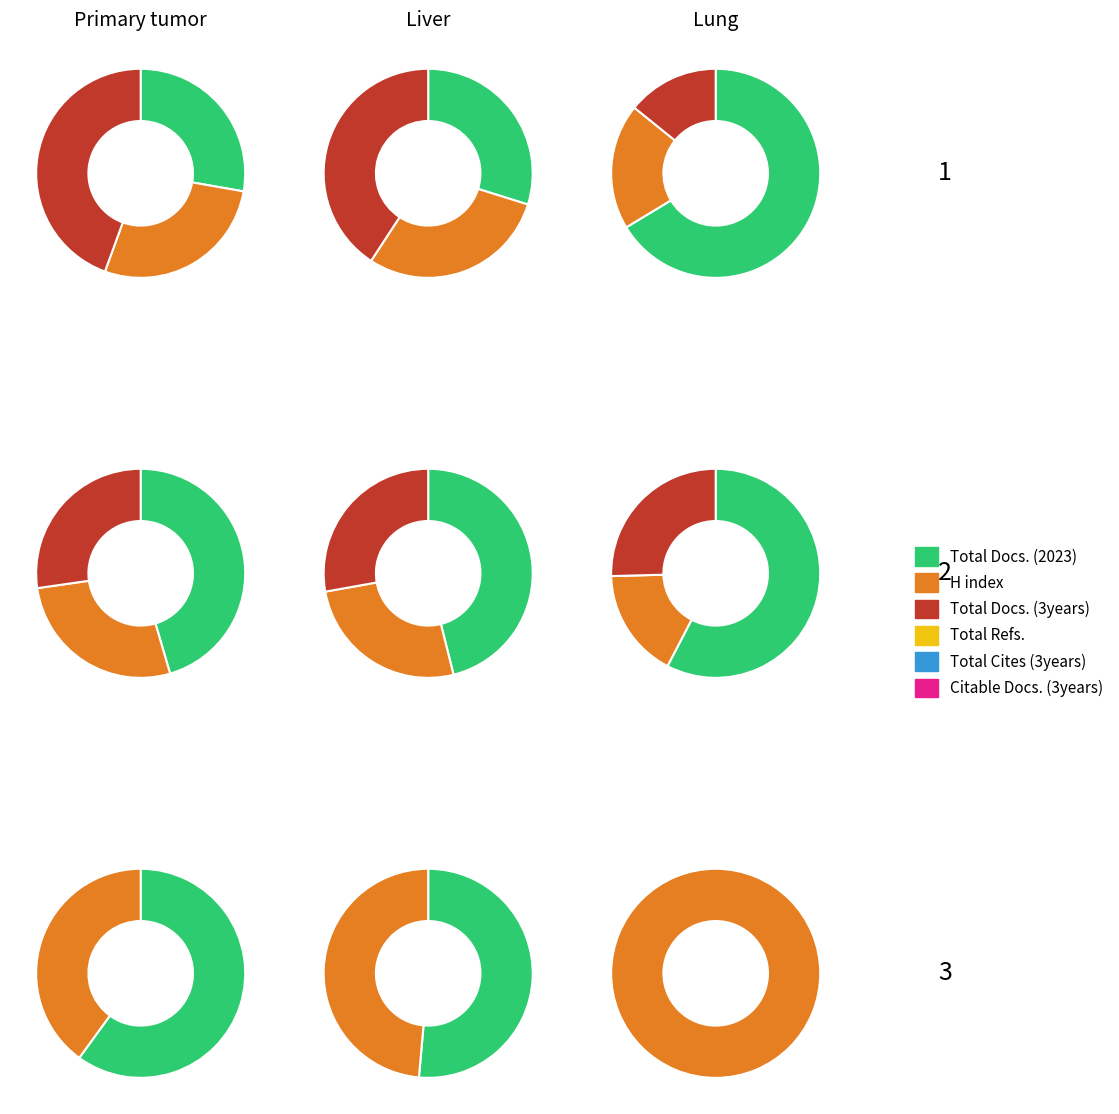

Does any single category account for the majority?

No